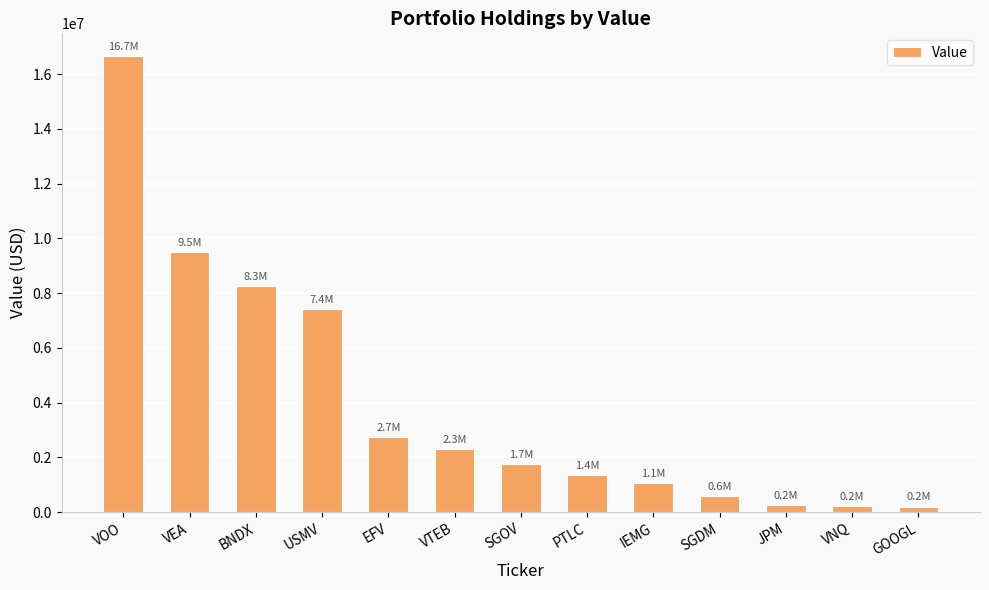

The value at SGOV is 3112991. True or false?

False